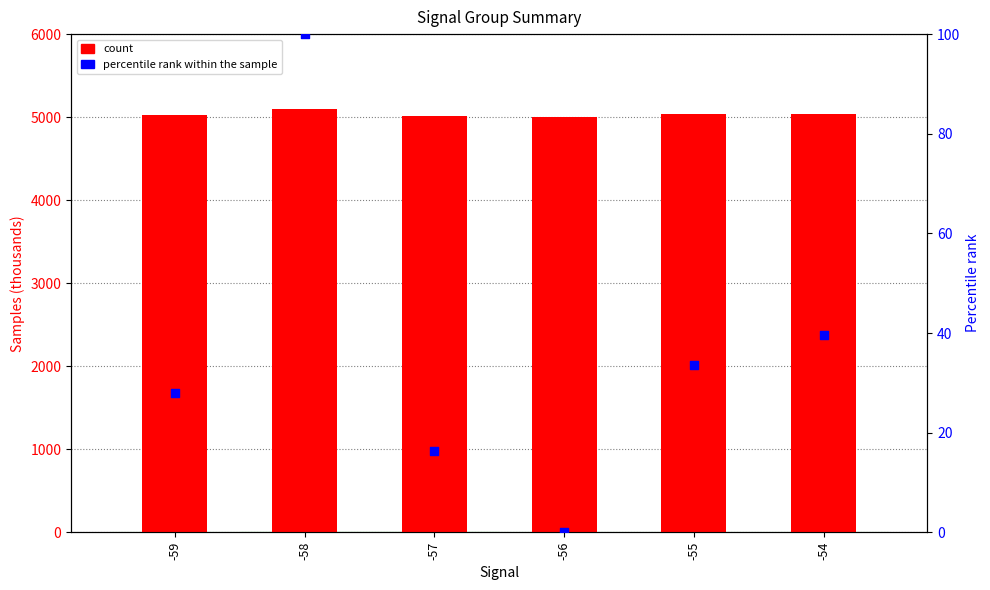

Which series reaches the minimum Y coordinate?

percentile rank within the sample